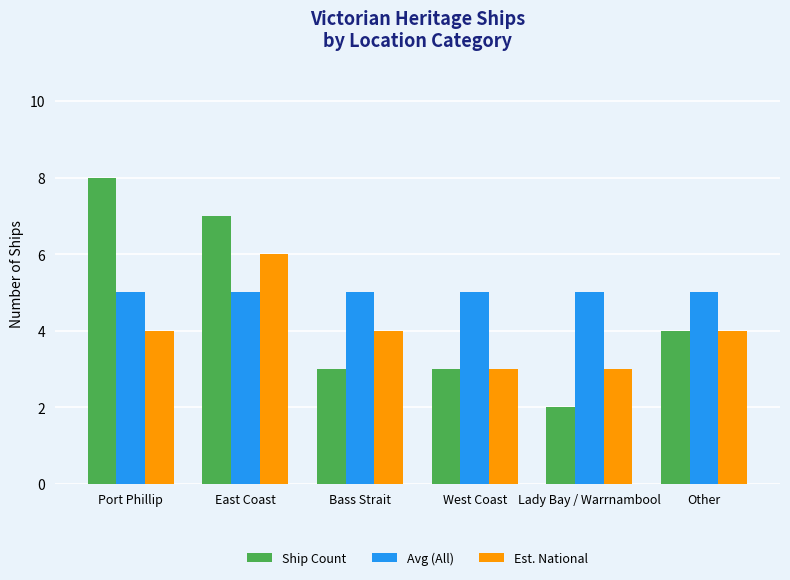

What is the total value across all series at Other?

13